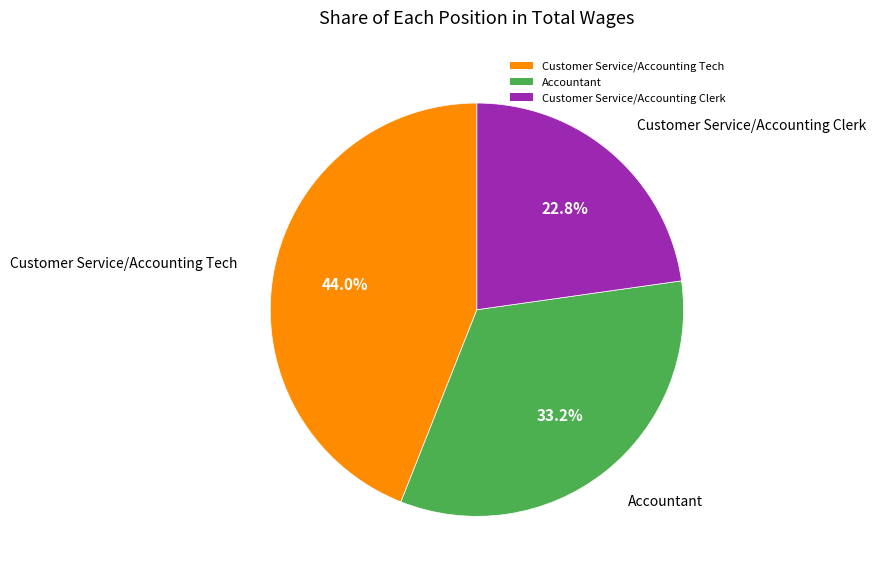

To the nearest percent, what percentage of the pie is Customer Service/Accounting Tech?

44%